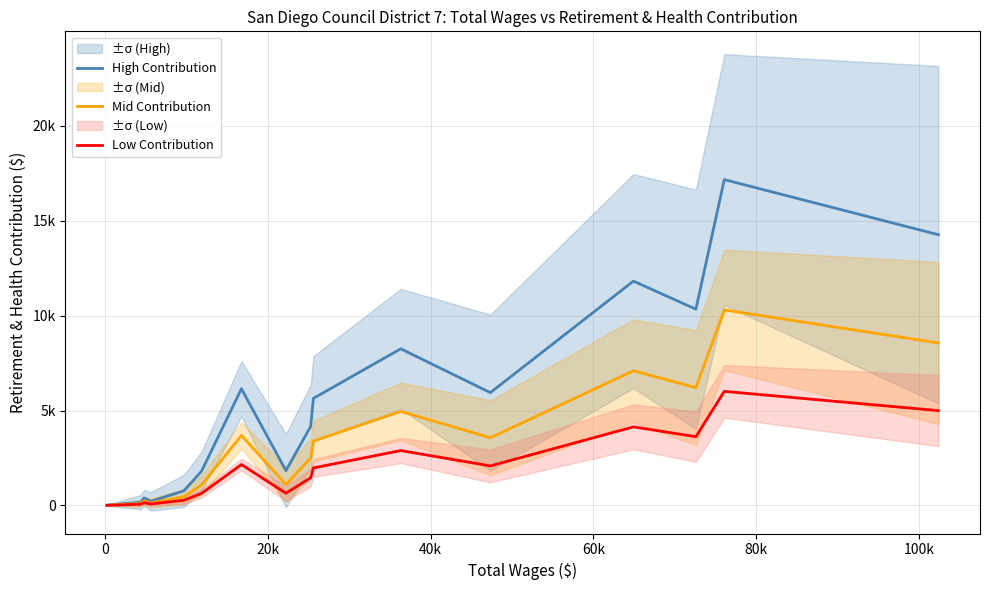

Which has a higher value, 0 or 80k?

80k